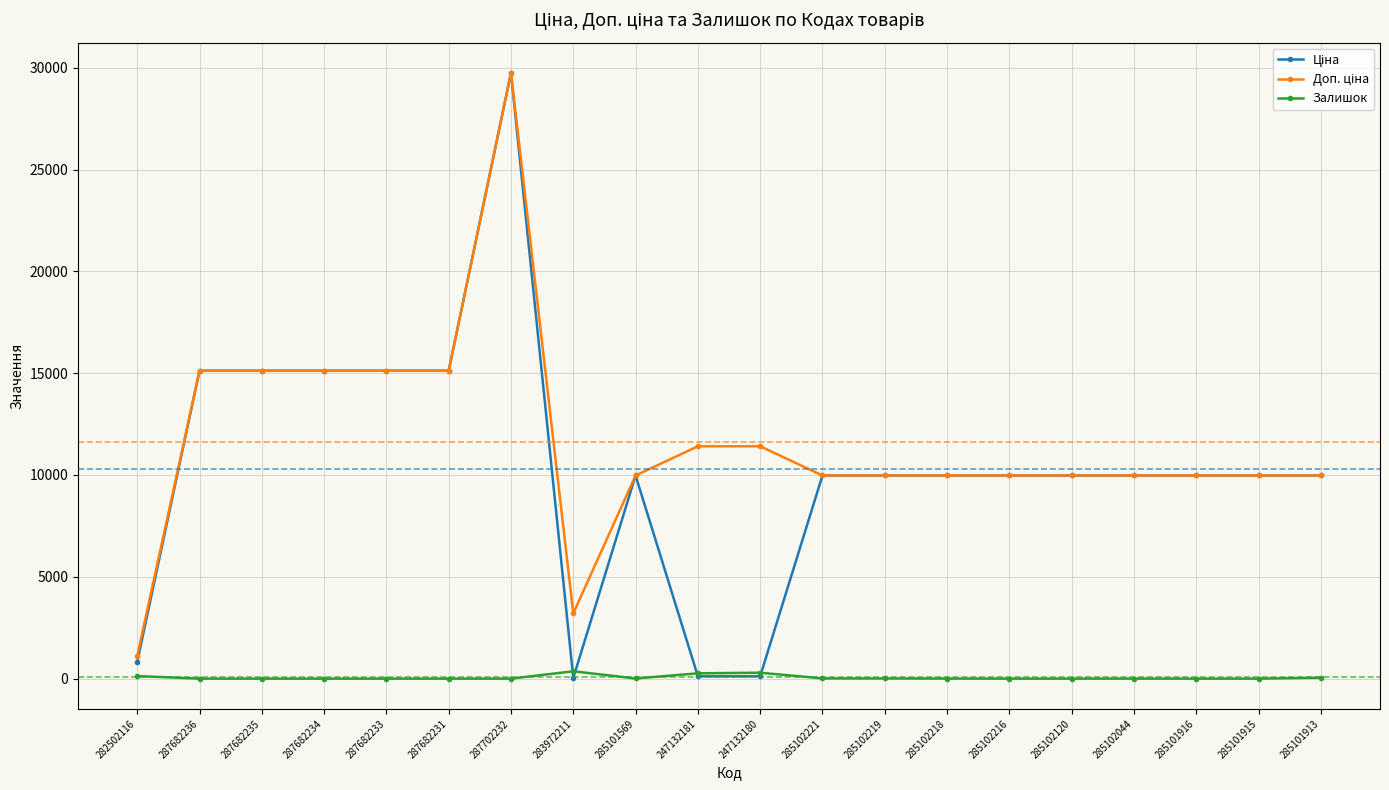

At which category is the sum across all series the highest?

287702232